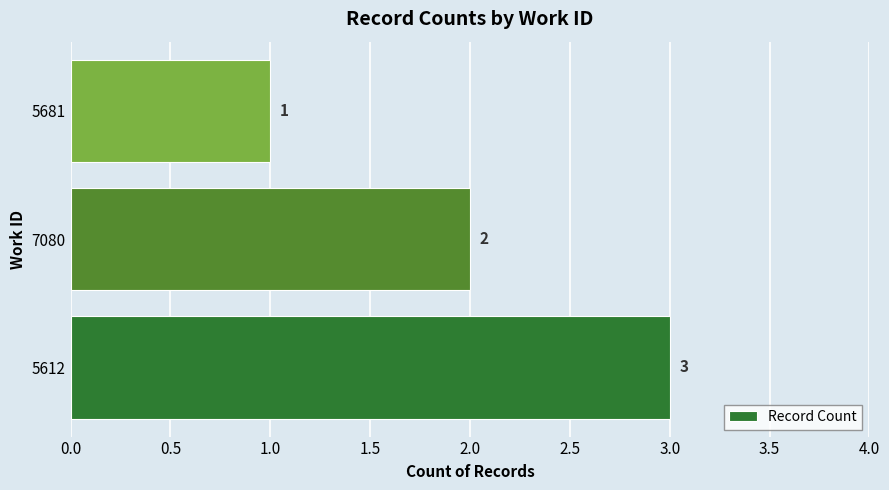

Reading bottom to top, extract all data points from this chart.

3	2	1